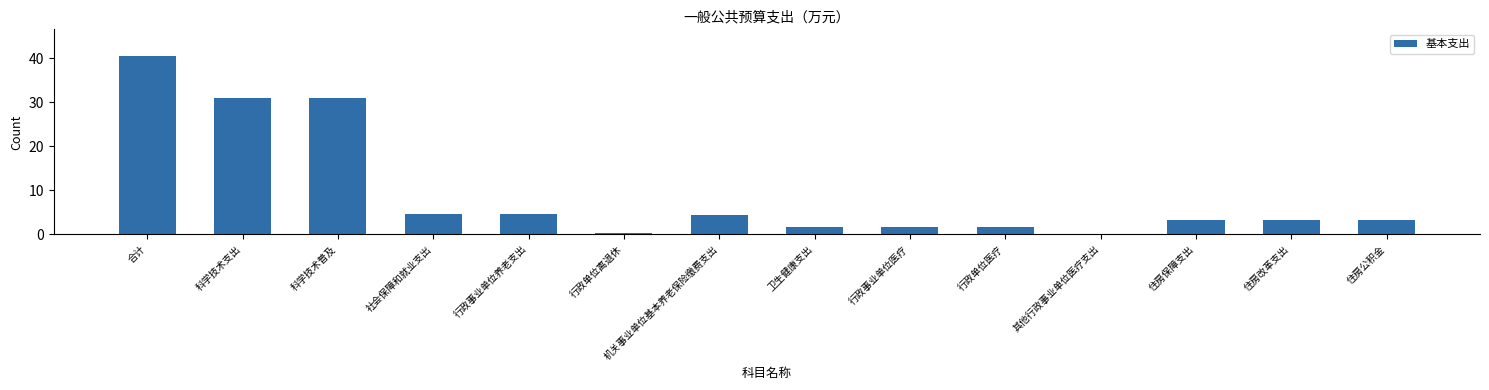

How many categories are shown in the chart?

14